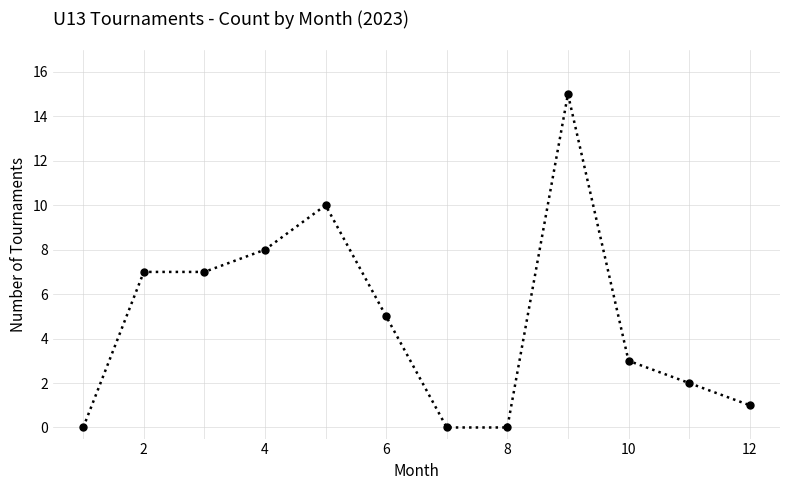

True or false: the data has more than 1 interior local peaks.

True